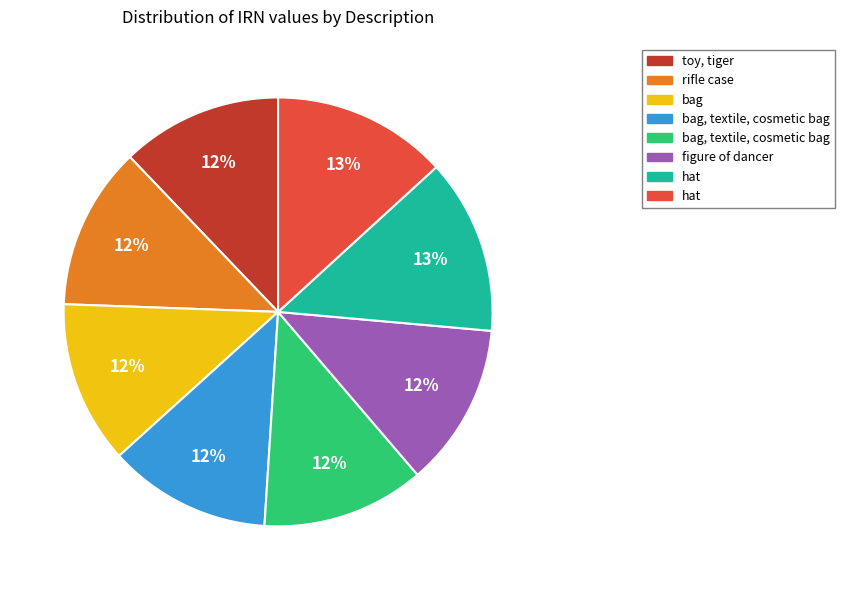

To the nearest percent, what is the average slice percentage?

12%